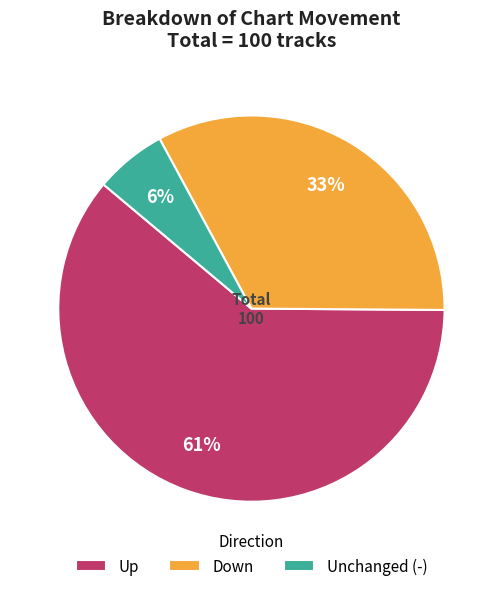

To the nearest percent, what percentage of the pie is Unchanged (-)?

6%